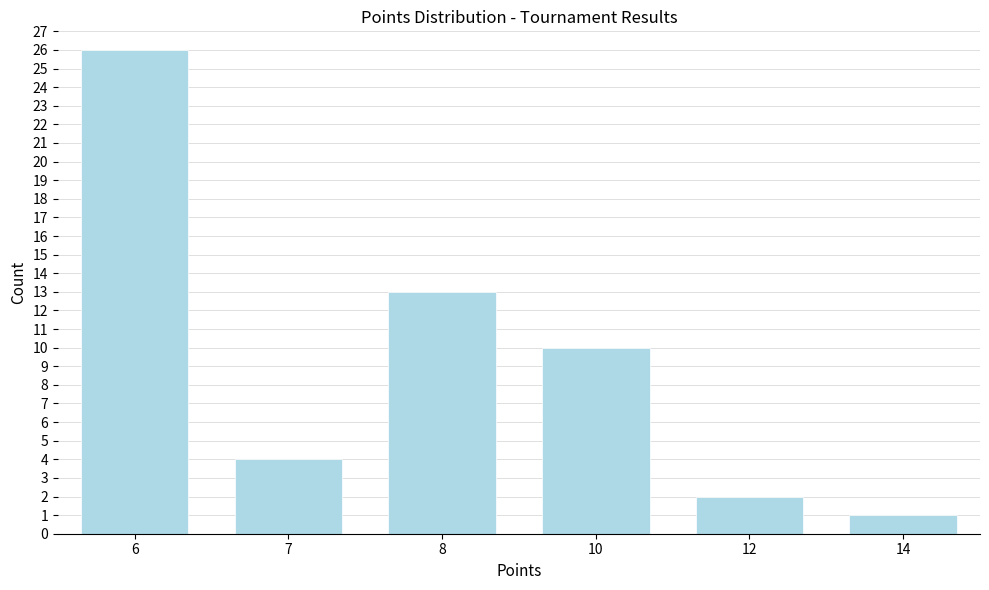

Reading left to right, what are all the values shown in this chart?

26	4	13	10	2	1